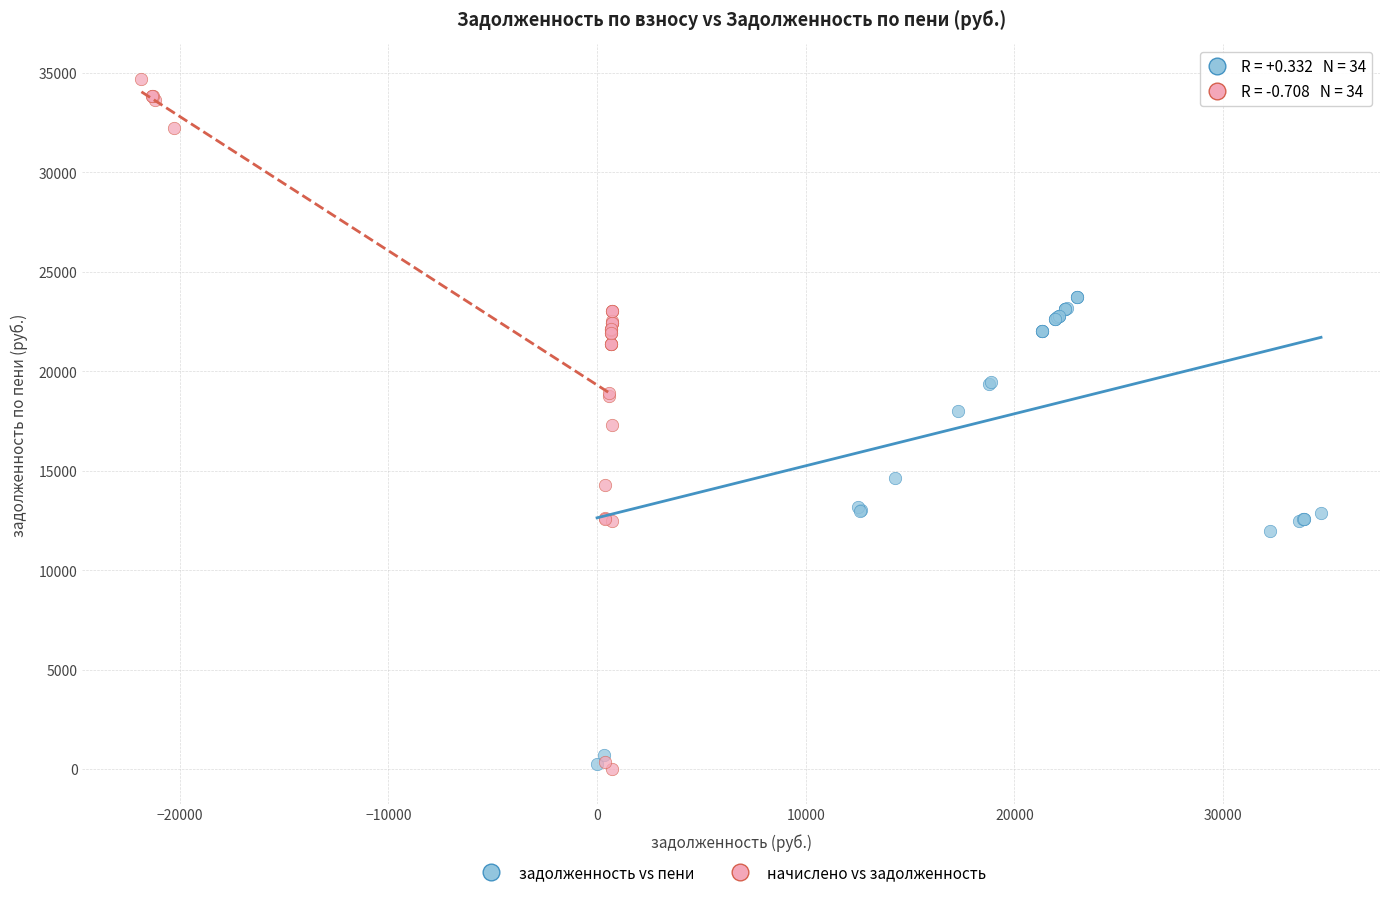

Which series contains the highest Y value?

начислено vs задолженность